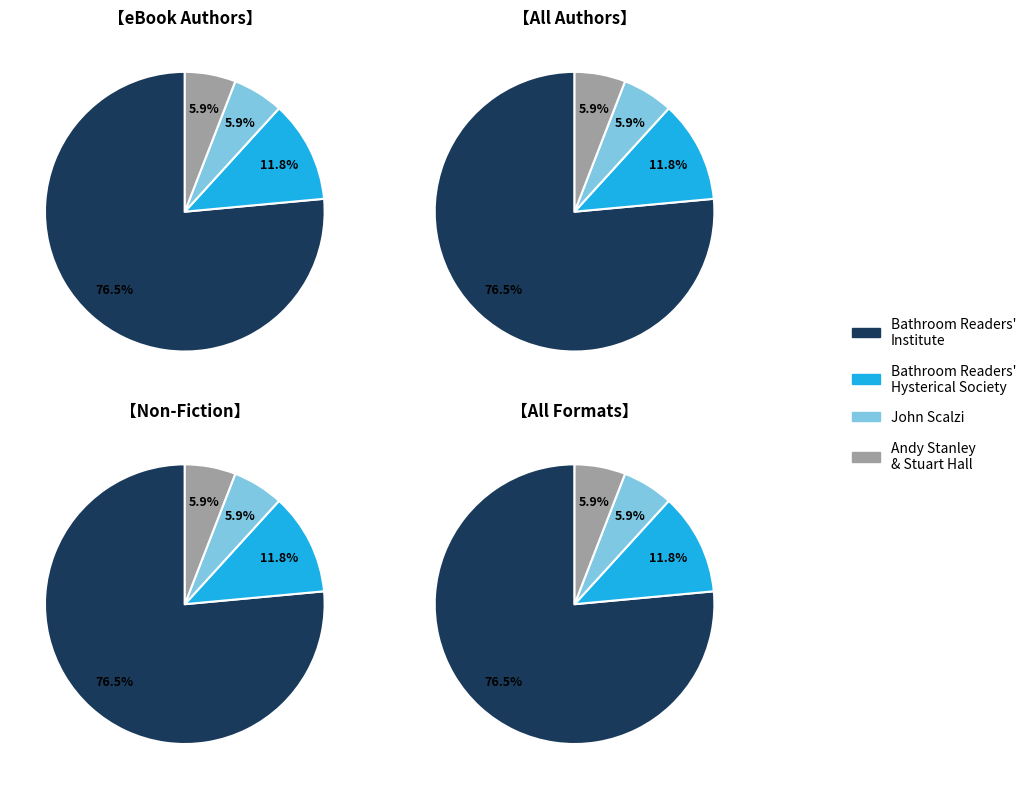

Approximately how many times larger is the value at Bathroom Readers' Hysterical Society compared to Bathroom Readers' Institute?

0.2